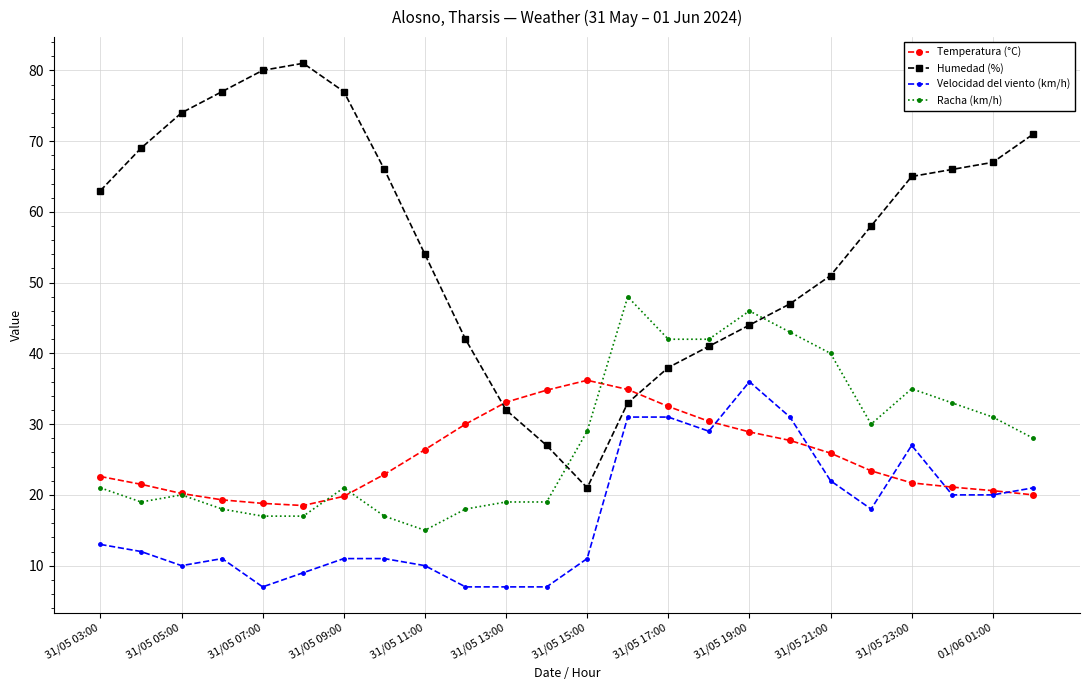

True or false: Velocidad del viento (km/h) and Racha (km/h) intersect in this chart.

False